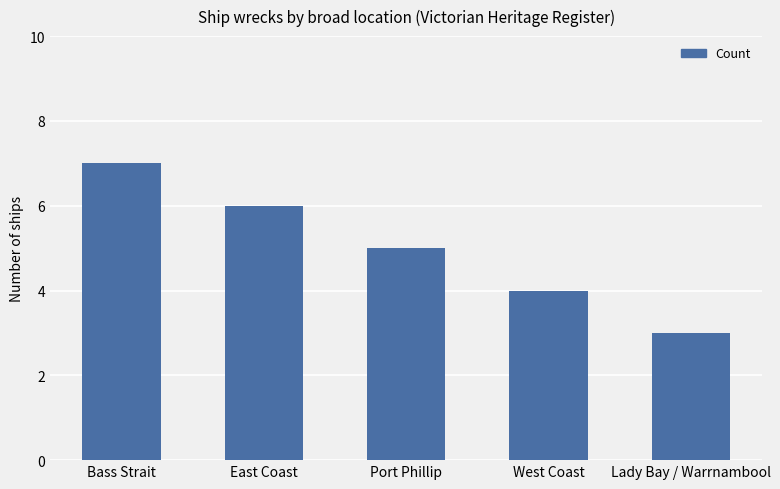

Reading left to right, what are all the values shown in this chart?

Bass Strait=7	East Coast=6	Port Phillip=5	West Coast=4	Lady Bay / Warrnambool=3